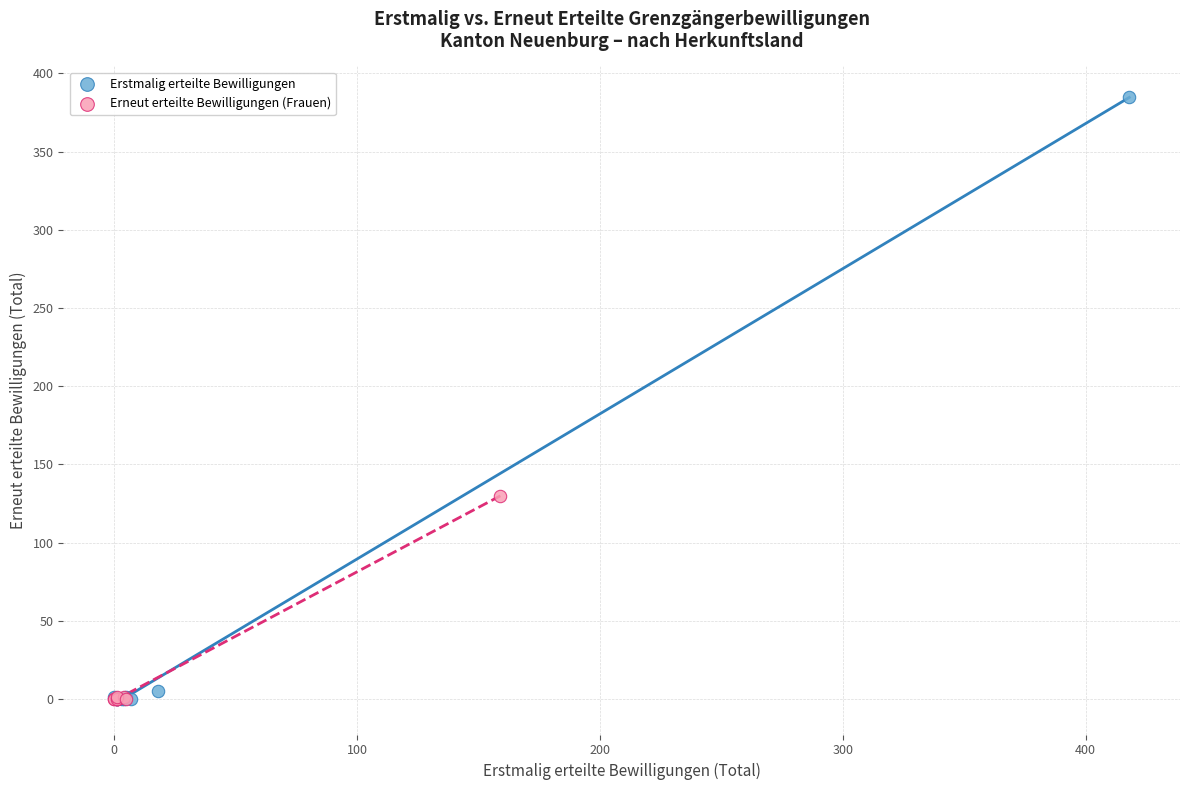

Which series has the largest Y range (max minus min)?

Erstmalig erteilte Bewilligungen